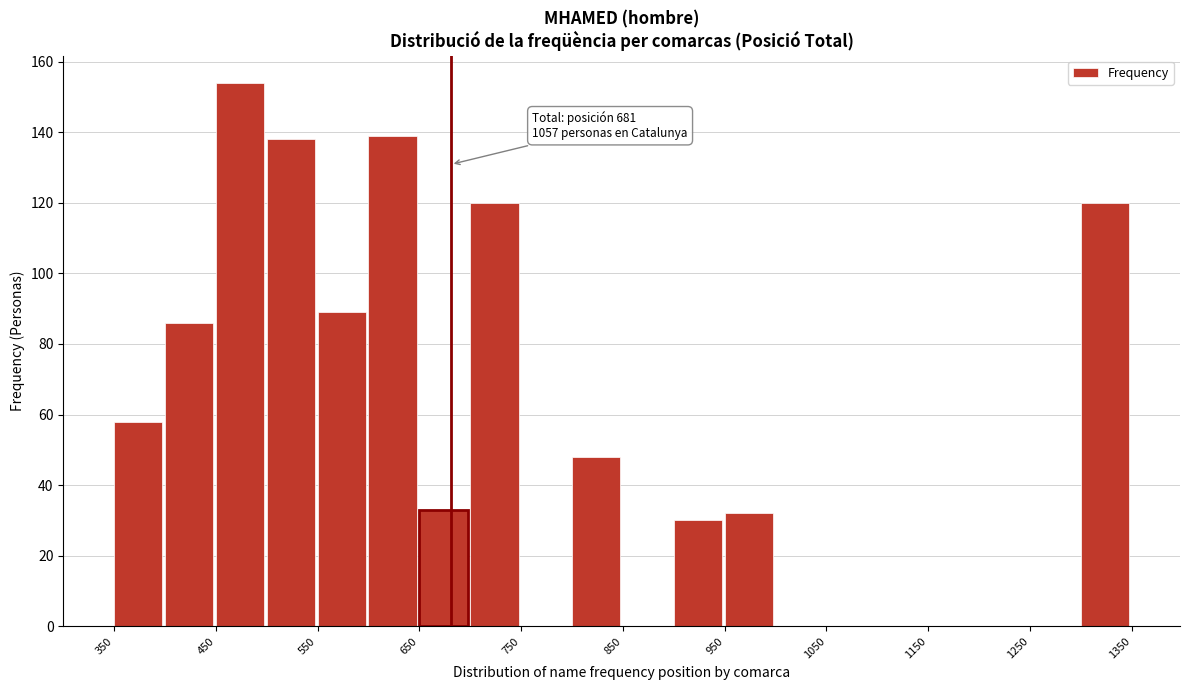

Which range on the x-axis has the tallest bar?

450 to 500